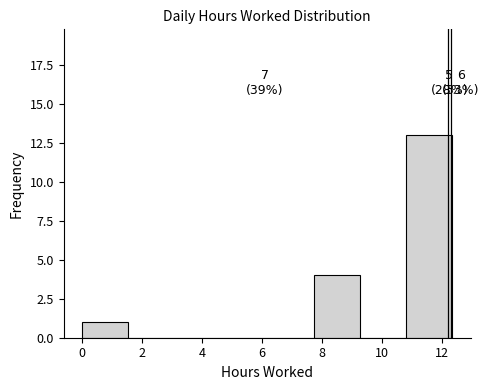

Which range on the x-axis has the tallest bar?

10.8 to 12.4